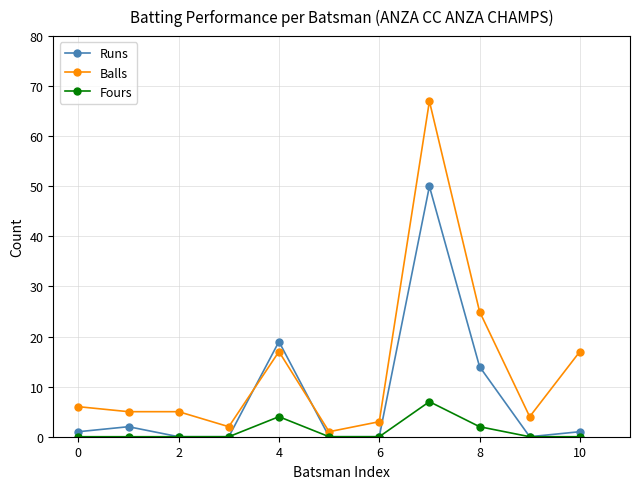

How many intersections are there between Balls and Runs?

2